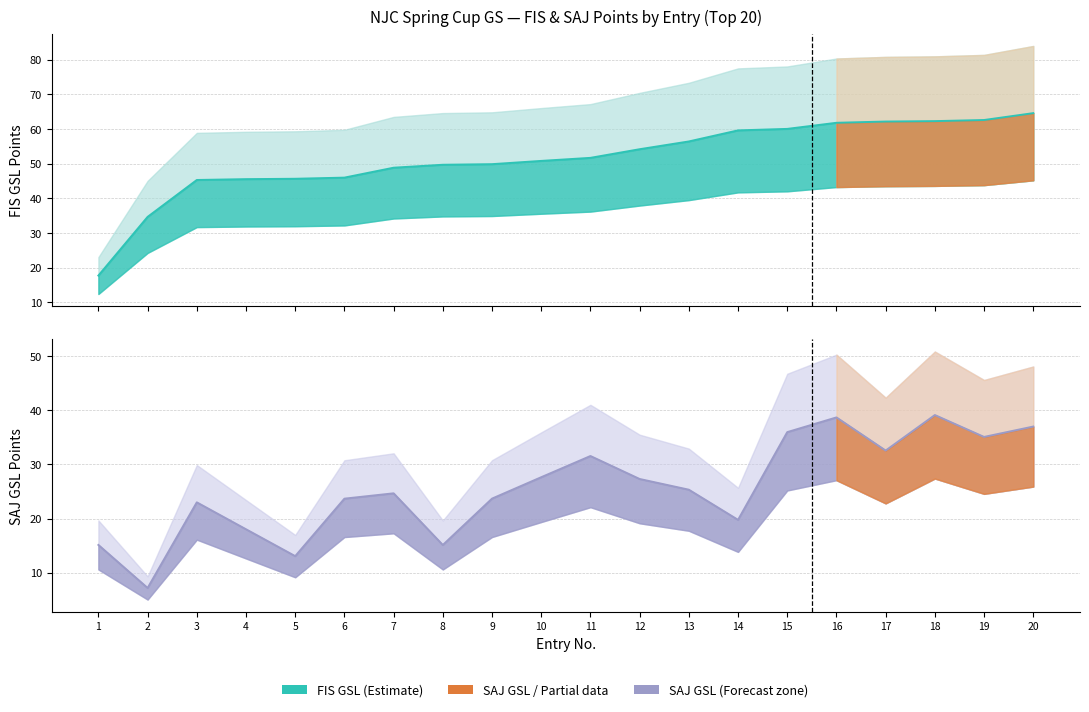

What is the value of the SAJ GSL point at the 2nd from the left?

7.2